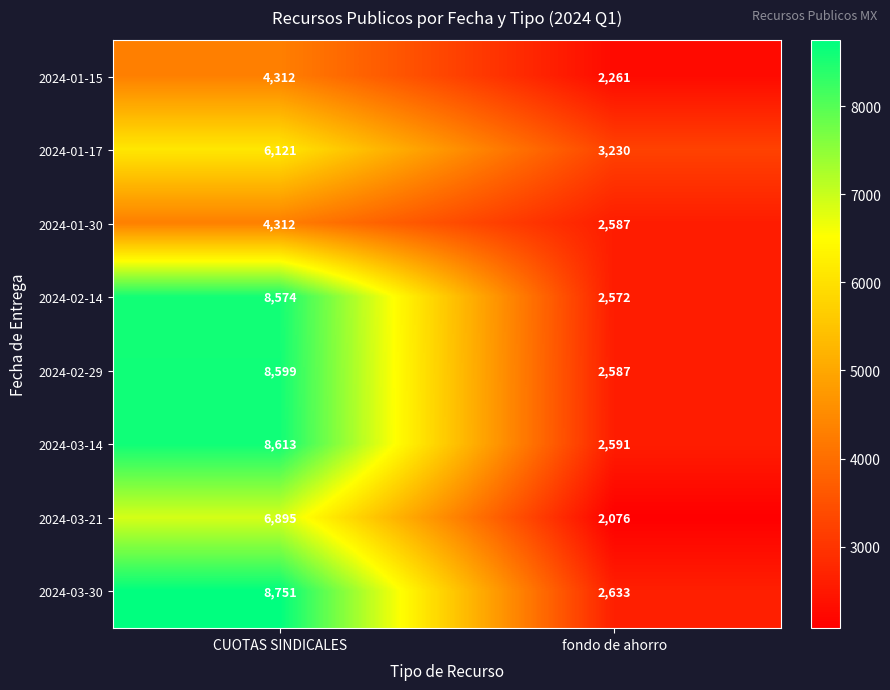

Reading right to left, extract all data points from this chart.

2024-01-15: fondo de ahorro=2261	CUOTAS SINDICALES=4312
2024-01-17: fondo de ahorro=3230	CUOTAS SINDICALES=6121
2024-01-30: fondo de ahorro=2587	CUOTAS SINDICALES=4312
2024-02-14: fondo de ahorro=2572	CUOTAS SINDICALES=8574
2024-02-29: fondo de ahorro=2587	CUOTAS SINDICALES=8599
2024-03-14: fondo de ahorro=2591	CUOTAS SINDICALES=8613
2024-03-21: fondo de ahorro=2076	CUOTAS SINDICALES=6895
2024-03-30: fondo de ahorro=2633	CUOTAS SINDICALES=8751